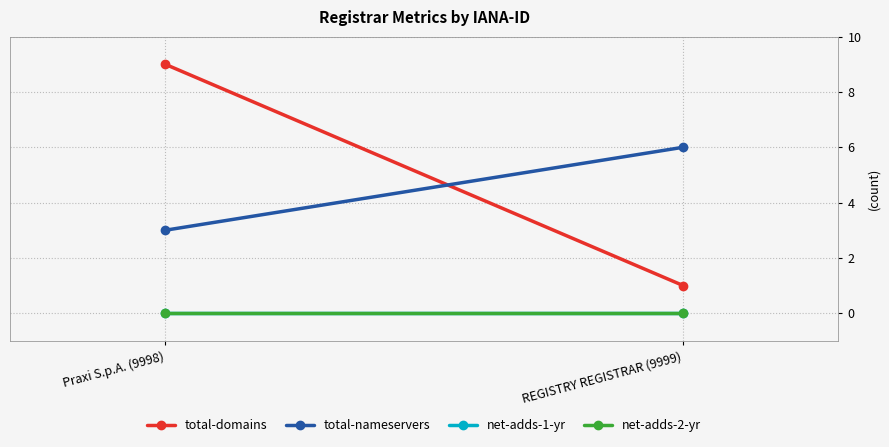

Reading left to right, transcribe all the data shown in this chart.

total-domains: 9	1
total-nameservers: 3	6
net-adds-1-yr: 0	0
net-adds-2-yr: 0	0